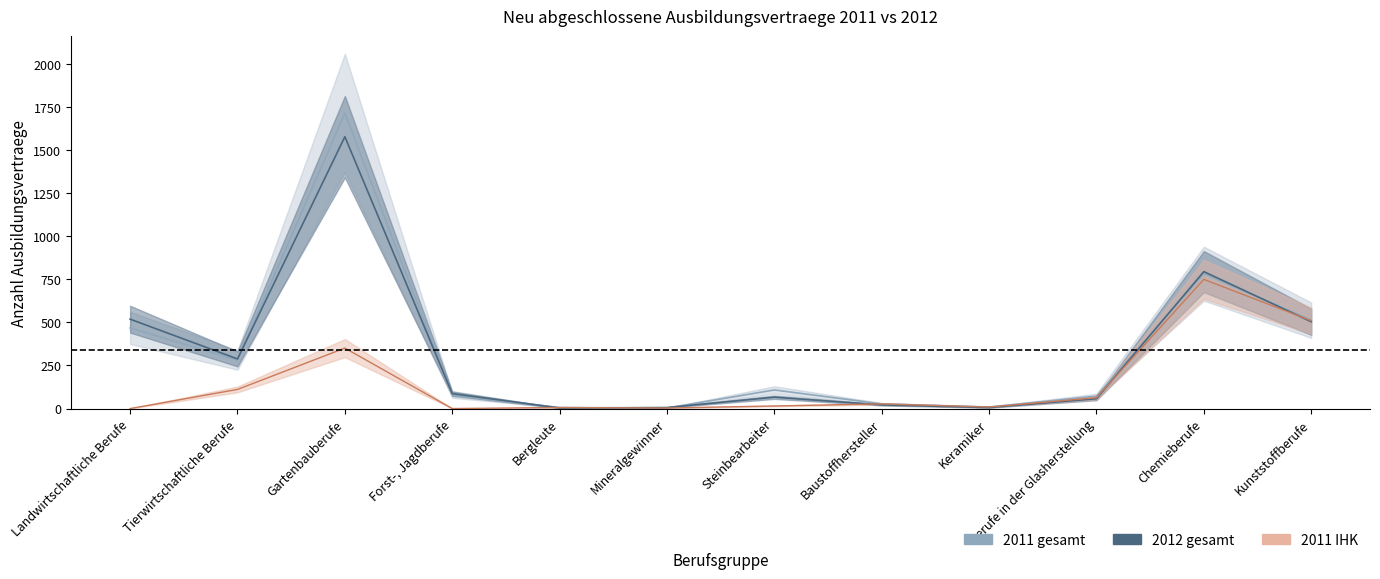

Which series ends up on top after the final intersection of 2011 gesamt and 2012 gesamt?

2011 gesamt